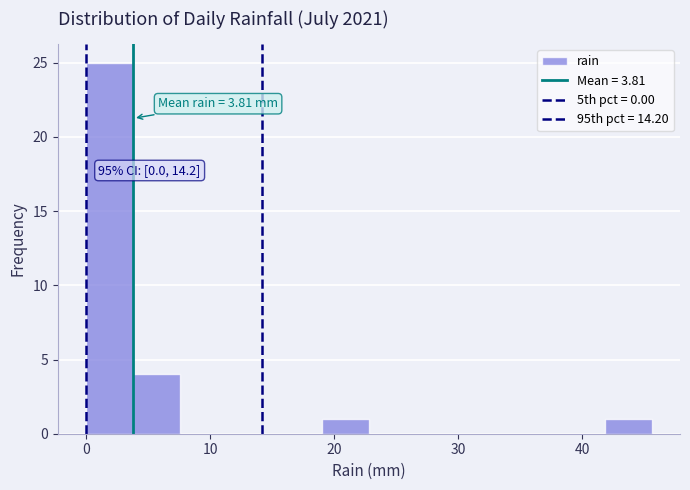

Read against the x-axis, roughly where is the centre of the tallest bar?

2